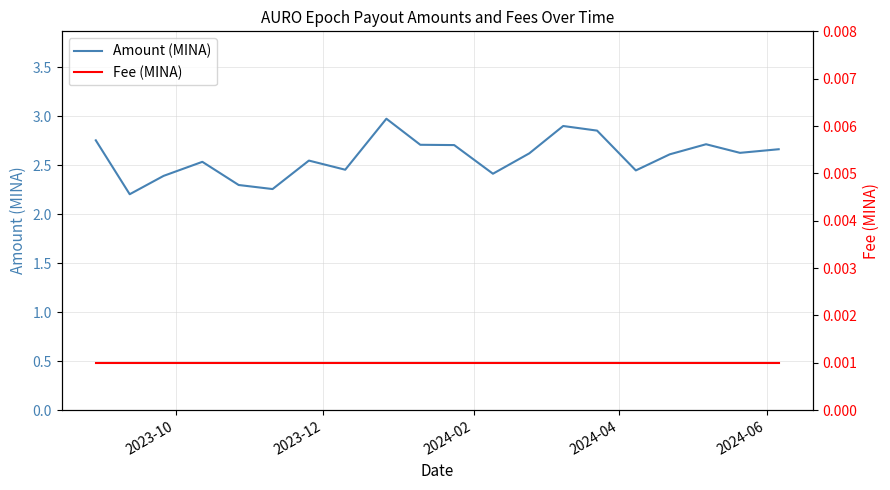

True or false: Amount (MINA) and Fee (MINA) intersect in this chart.

False